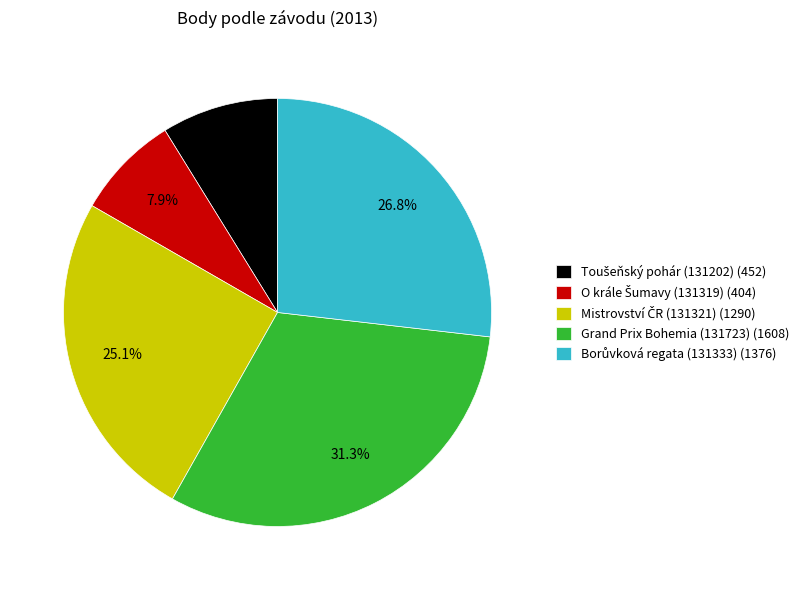

How many segments does this pie chart have?

5